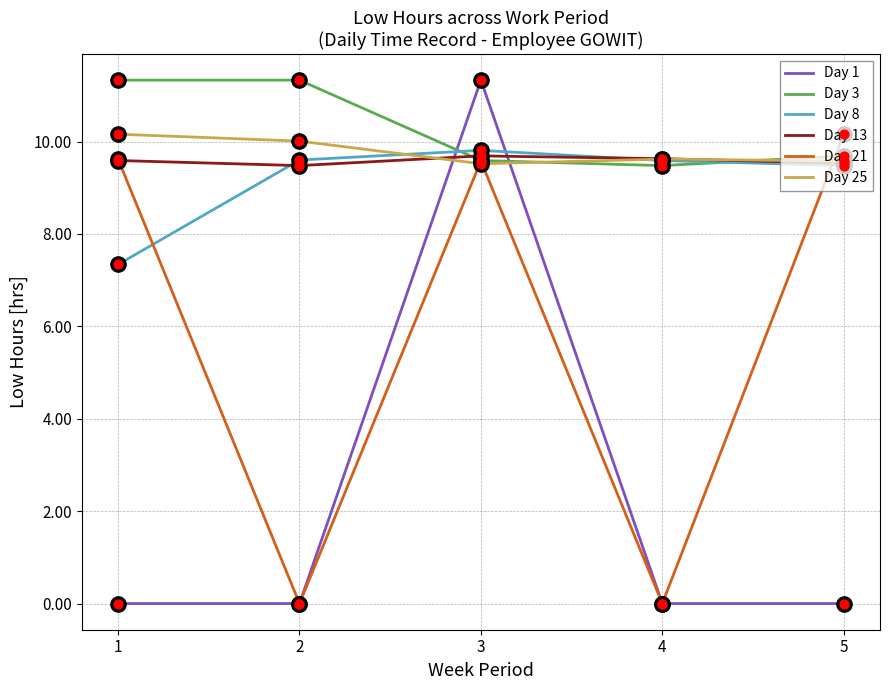

What is the total value across all series at 3?

59.5